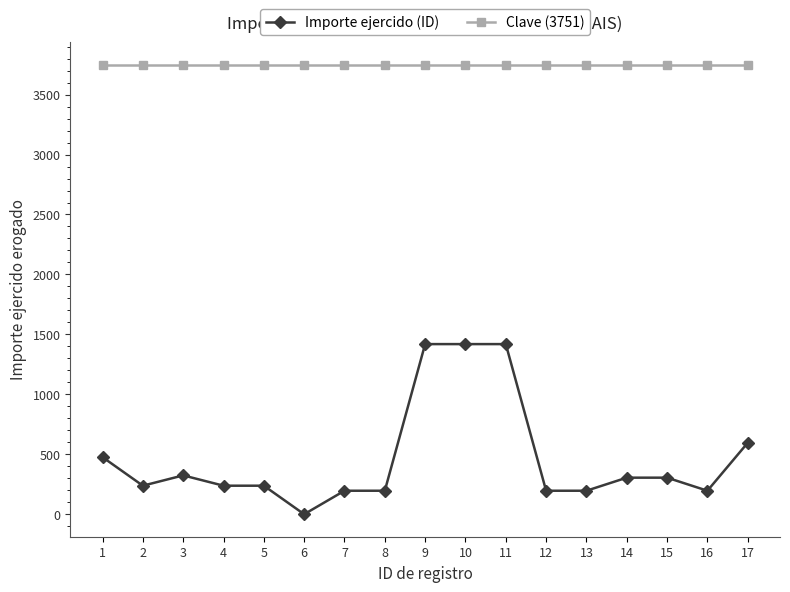

The value of Importe ejercido (ID) at 2 is 238. True or false?

True